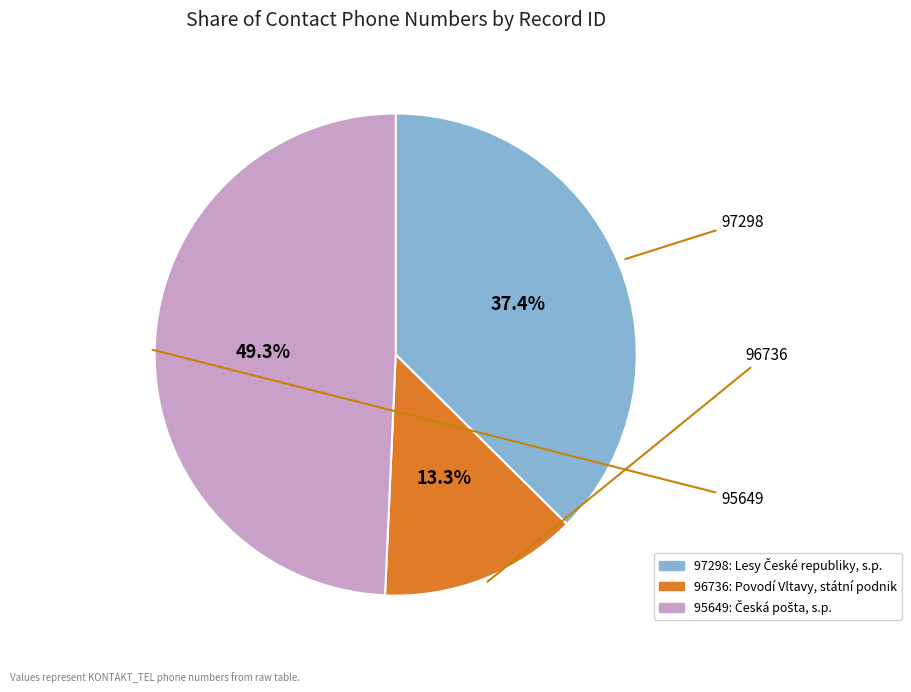

How many segments does this pie chart have?

3